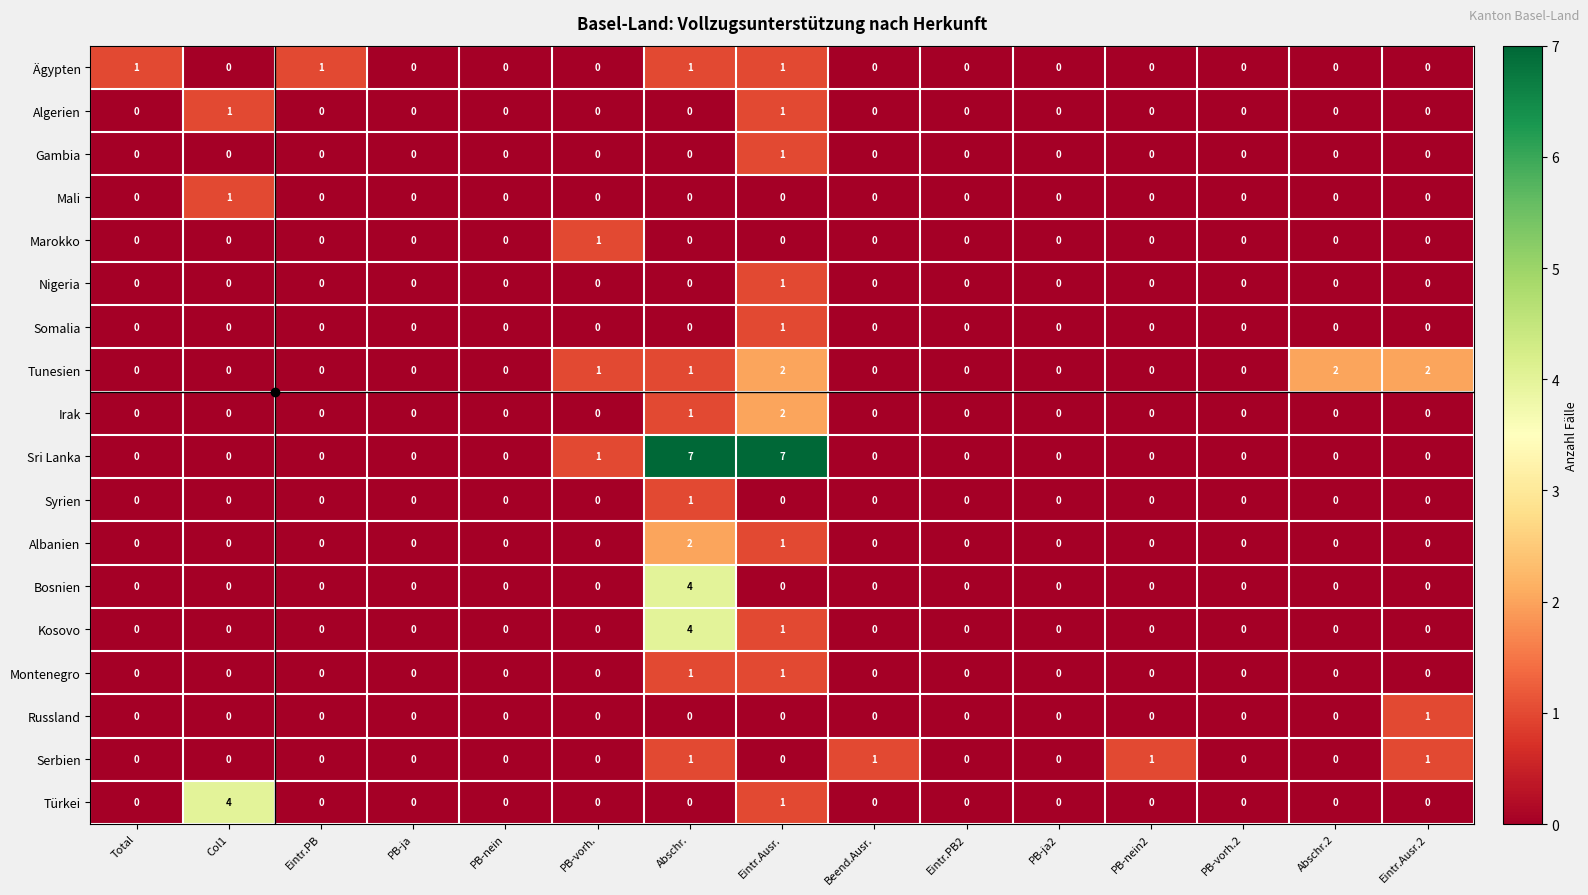

The value of Sri Lanka at Eintr.PB2 is -4. True or false?

False